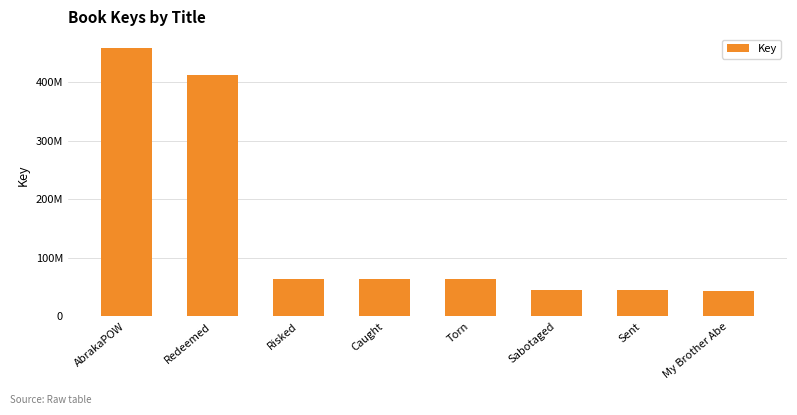

List the labels in order of value, largest first.

AbrakaPOW, Redeemed, Risked, Caught, Torn, Sabotaged, Sent, My Brother Abe